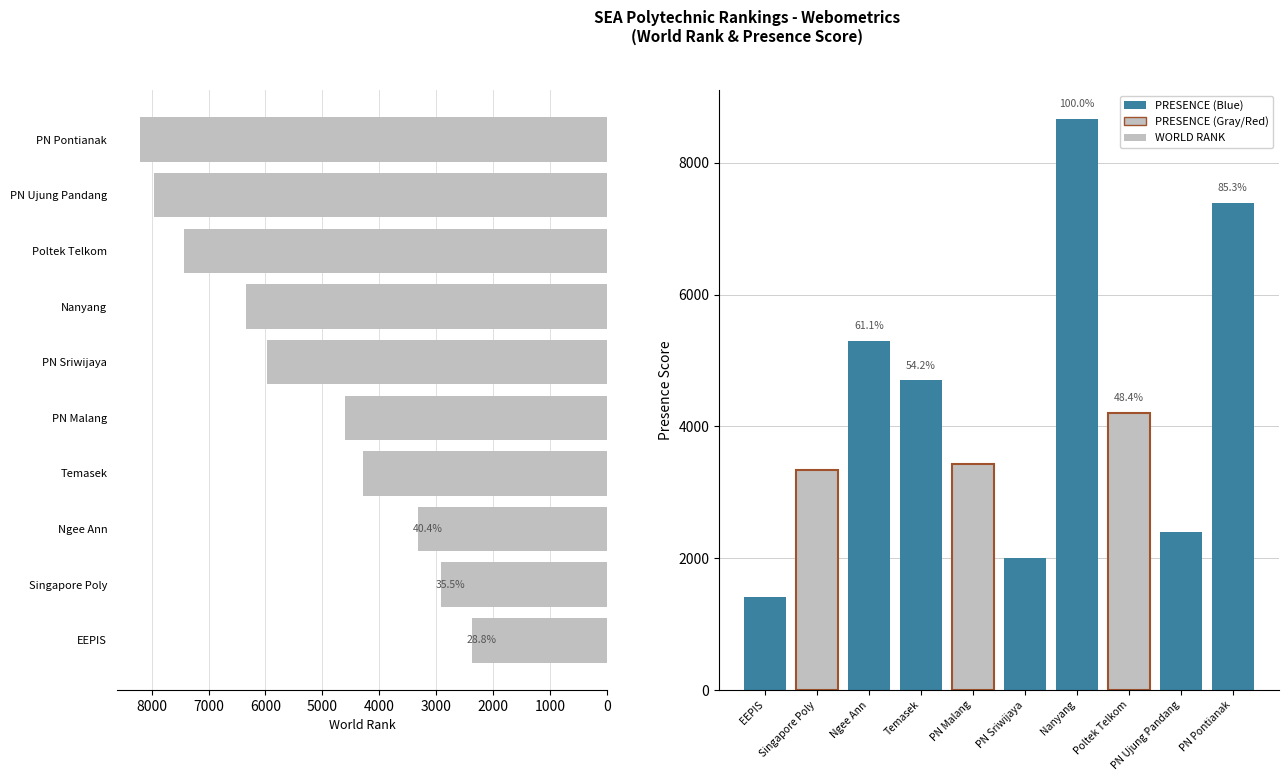

How many groups of bars are there?

10